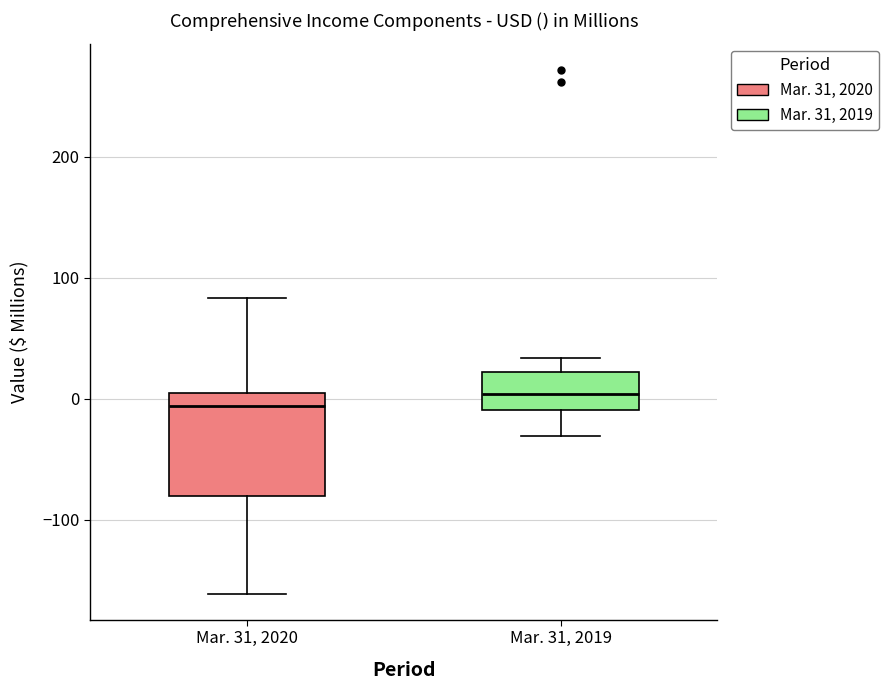

Reading left to right, read every box against the y-axis: the position of its median line, the range the box covers, and the ends of its whiskers. The values are not printed on the chart, so give them approximately, as read against the axis.

Mar. 31, 2020: median -10, box -80 to 0, whiskers -160 to 80
Mar. 31, 2019: median 0, box -10 to 20, whiskers -30 to 30